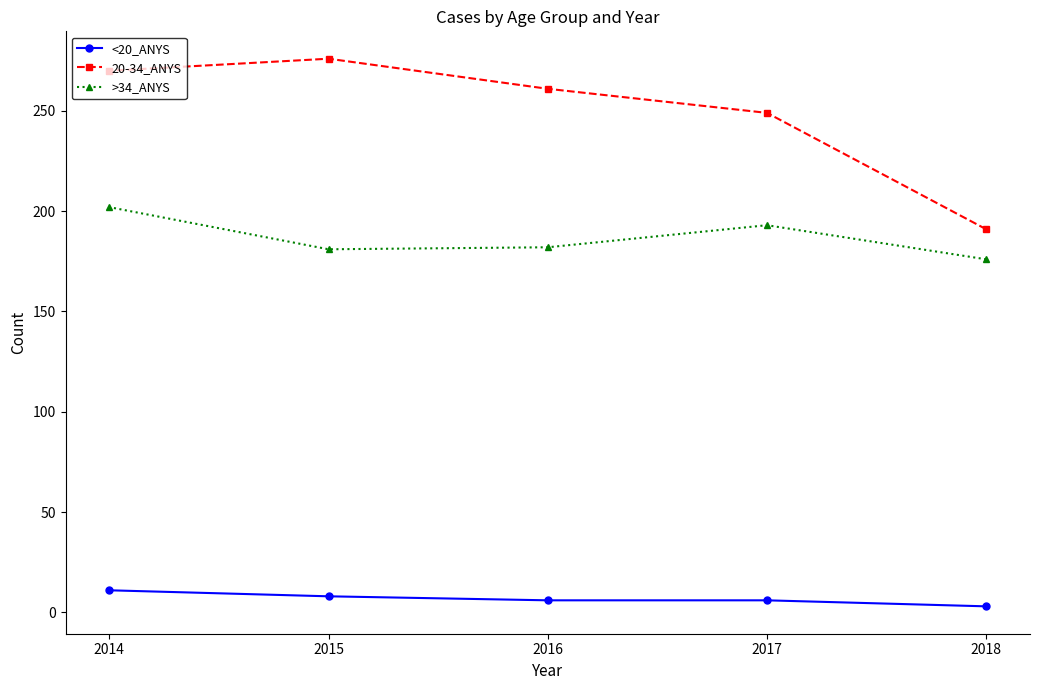

True or false: <20_ANYS has more than 2 points higher than both neighbors.

False